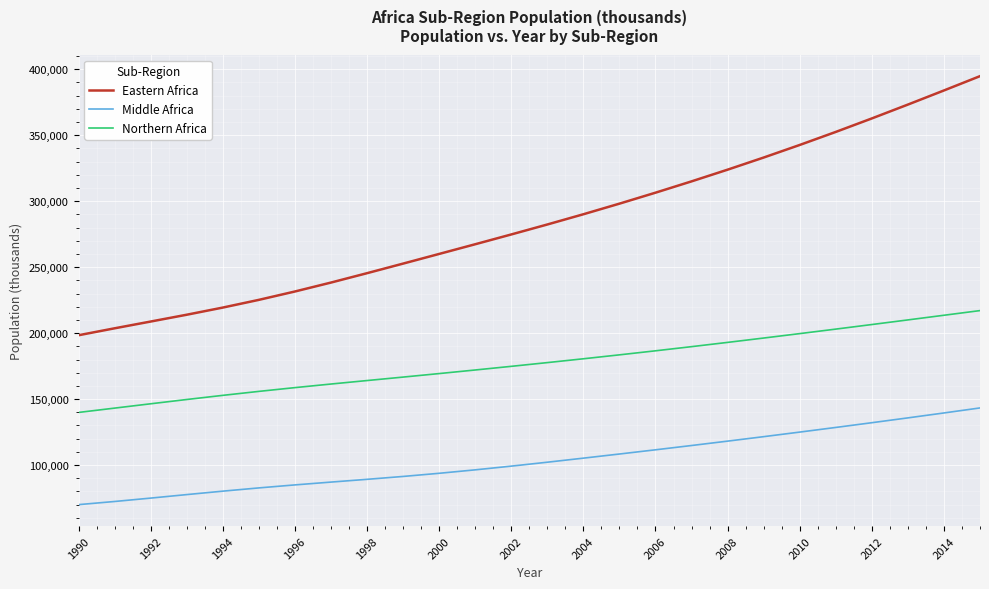

True or false: Northern Africa and Eastern Africa intersect in this chart.

False